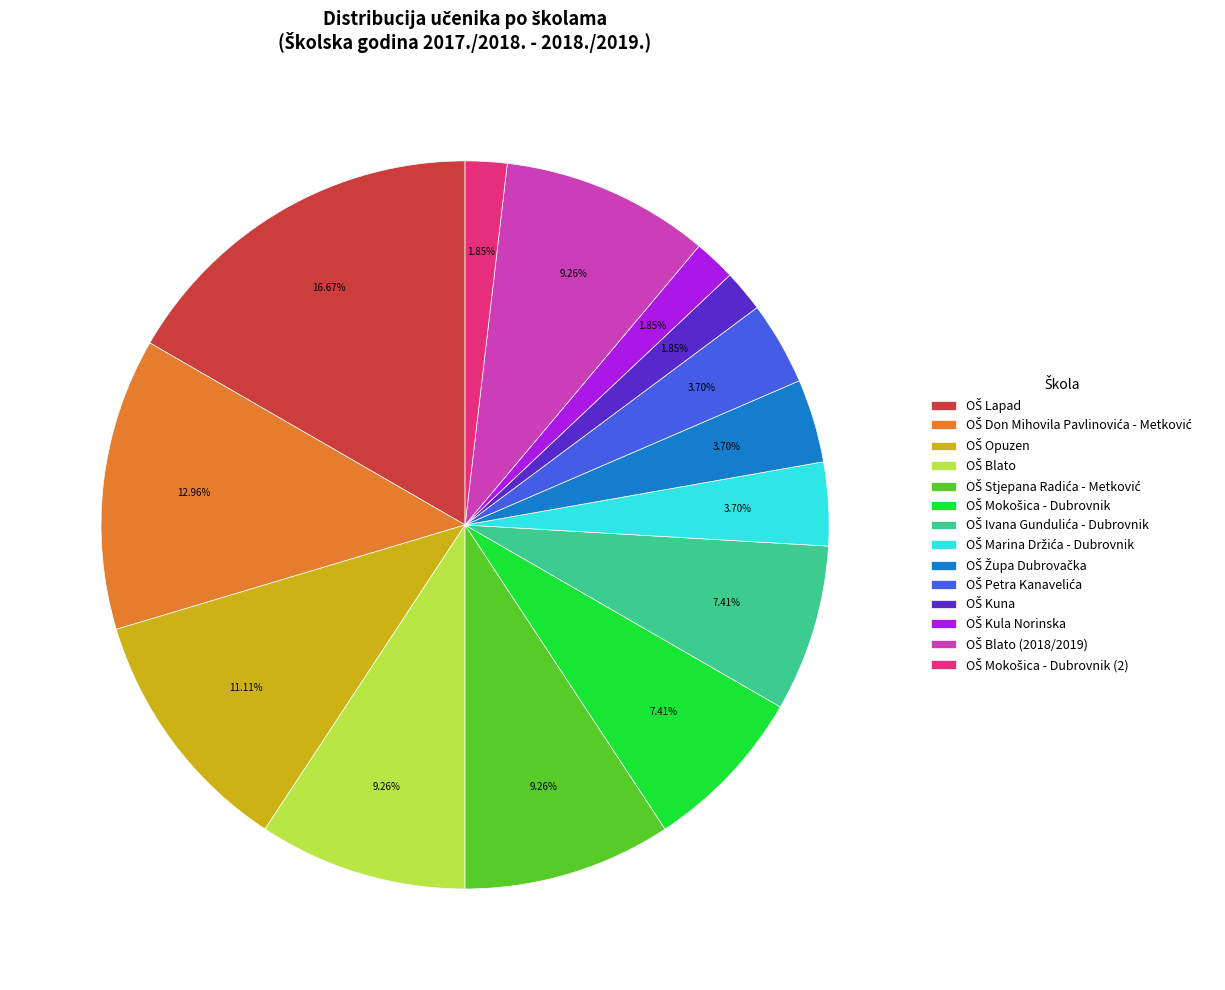

Is there a majority slice in this chart?

No